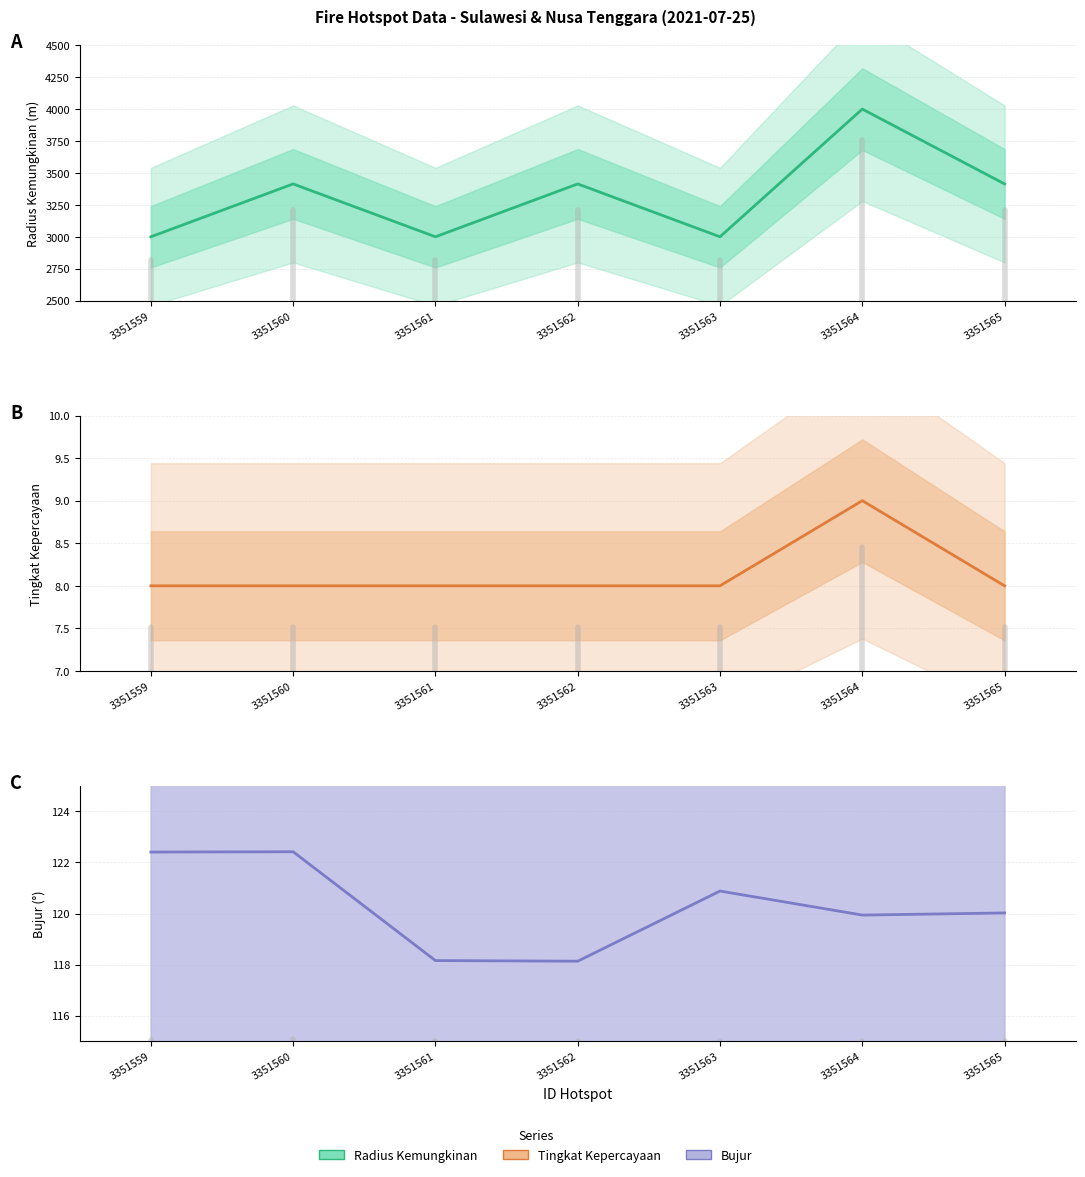

What is the minimum value for bujur?

118.1